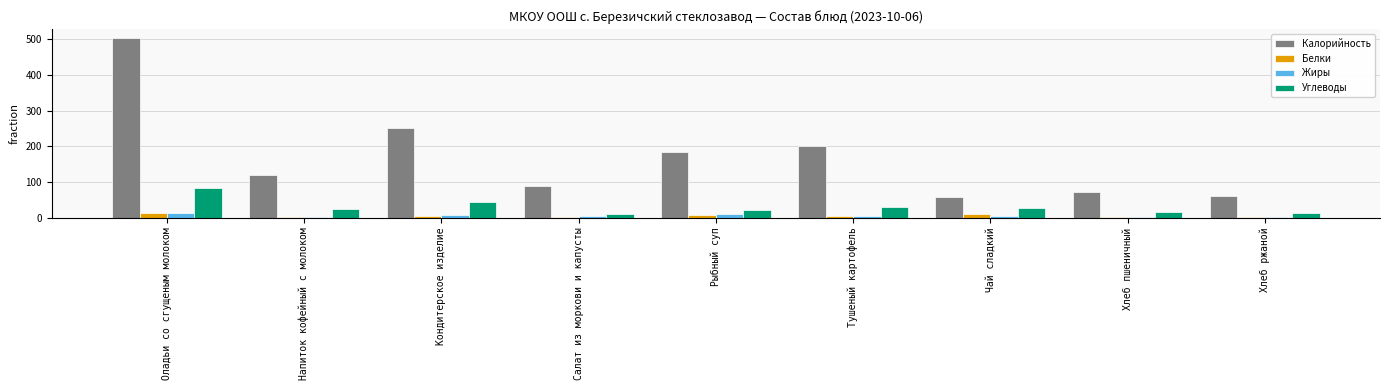

At which label is Калорийность closest to 281?

Кондитерское изделие